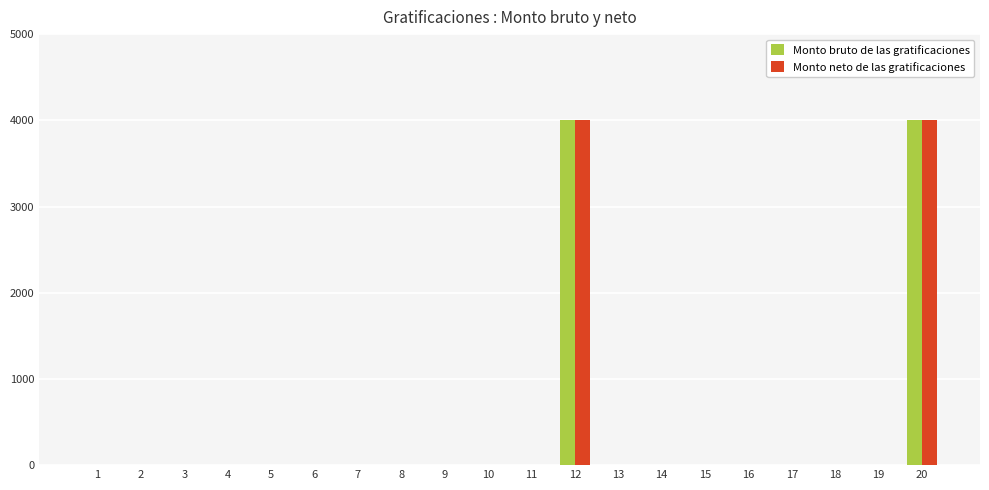

What are all the series names shown in the legend?

Monto bruto de las gratificaciones, Monto neto de las gratificaciones